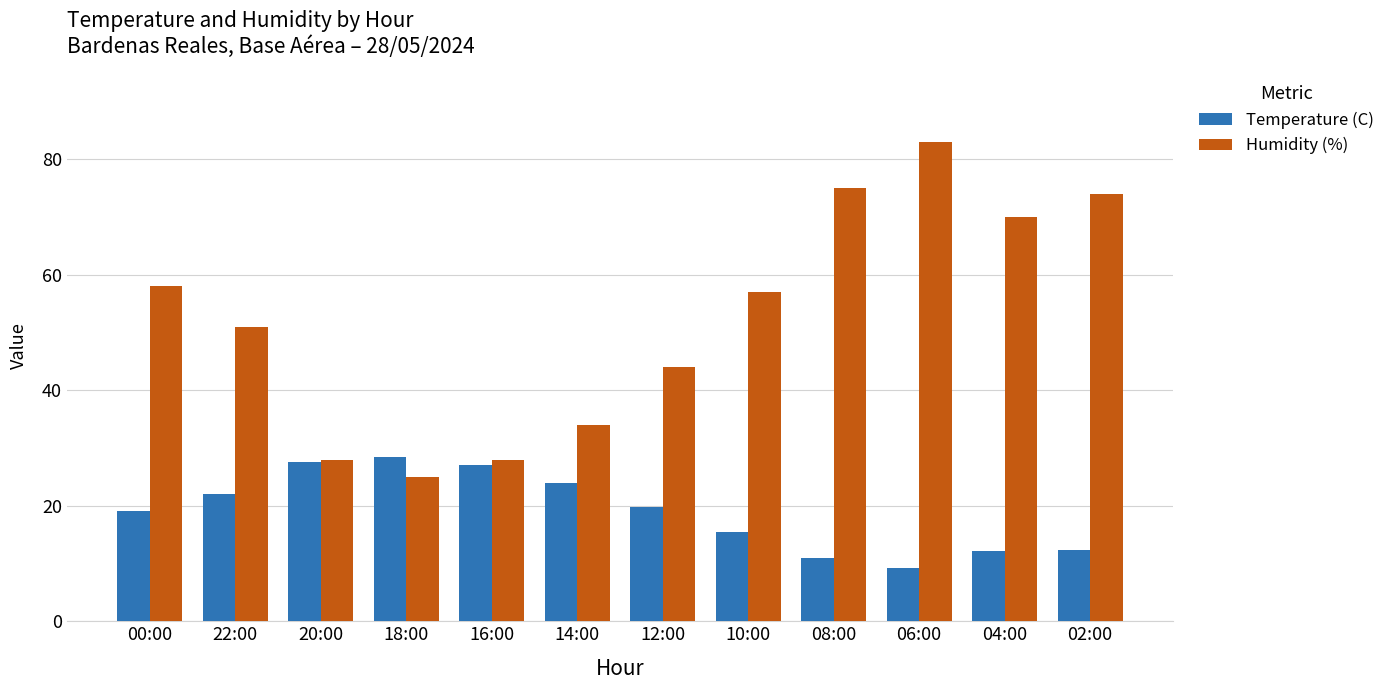

At which category does the chart reach its peak across all series?

06:00